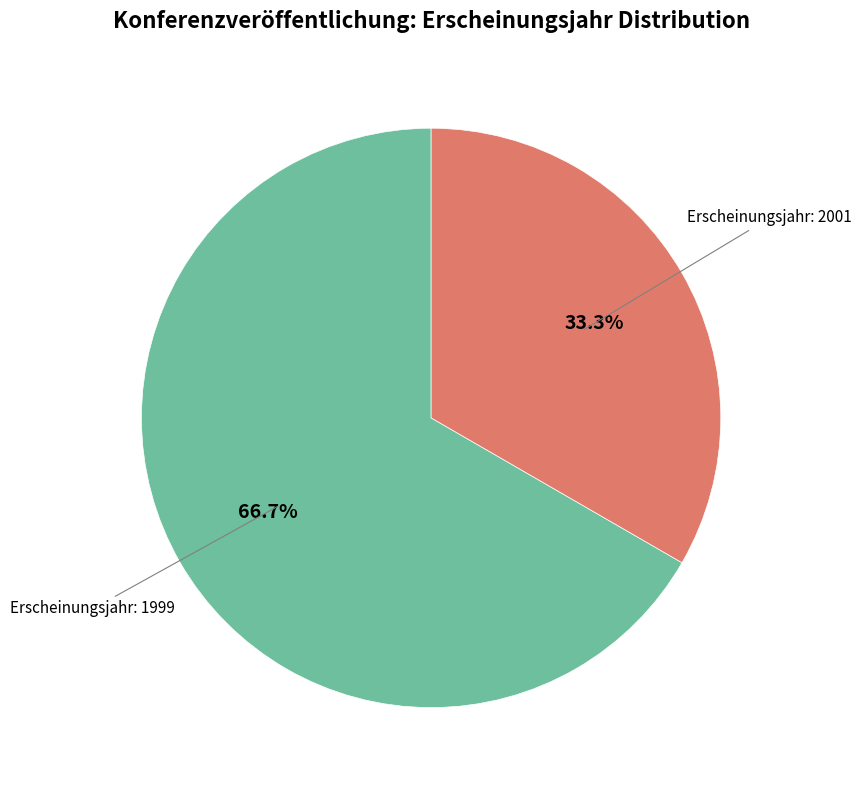

Does any single category account for the majority?

Yes